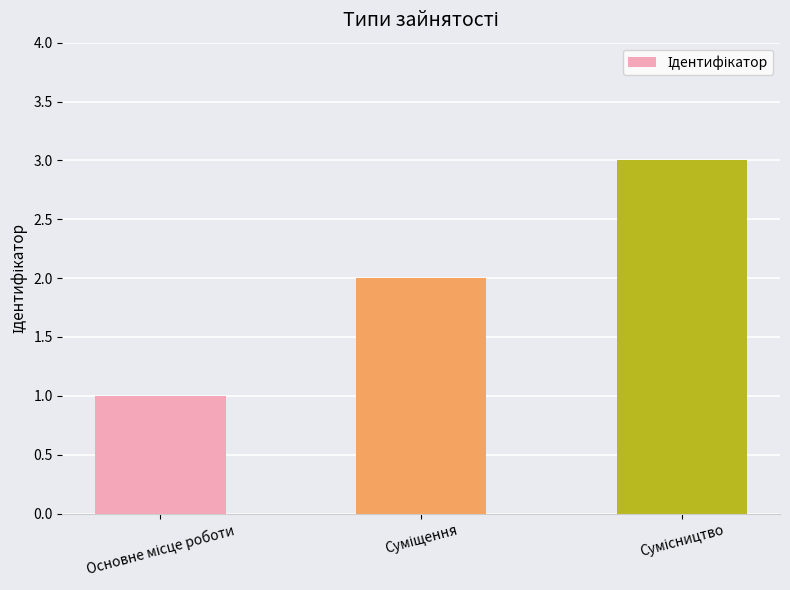

What is the smallest value displayed?

1